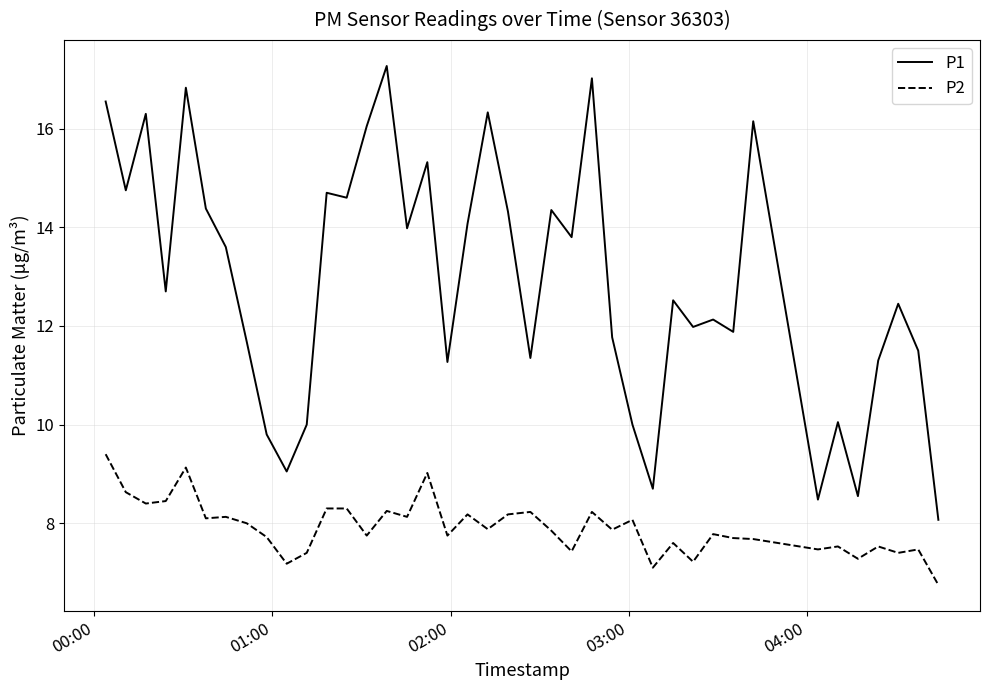

True or false: P1 and P2 intersect in this chart.

False